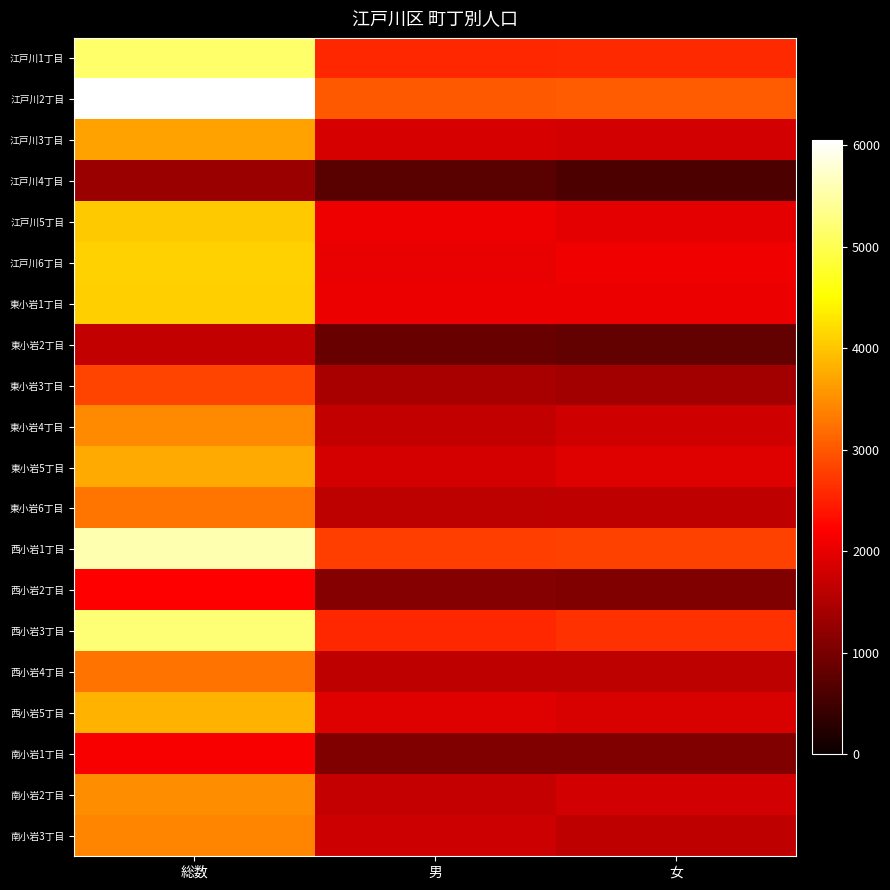

Reading left to right, transcribe all the data shown in this chart.

江戸川1丁目: 総数=5156	男=2560	女=2596
江戸川2丁目: 総数=6055	男=3004	女=3051
江戸川3丁目: 総数=3673	男=1858	女=1815
江戸川4丁目: 総数=1317	男=712	女=605
江戸川5丁目: 総数=4038	男=2058	女=1980
江戸川6丁目: 総数=4111	男=2014	女=2097
東小岩1丁目: 総数=4084	男=2042	女=2042
東小岩2丁目: 総数=1671	男=852	女=819
東小岩3丁目: 総数=2817	男=1425	女=1392
東小岩4丁目: 総数=3455	男=1672	女=1783
東小岩5丁目: 総数=3757	男=1836	女=1921
東小岩6丁目: 総数=3281	男=1630	女=1651
西小岩1丁目: 総数=5580	男=2788	女=2792
西小岩2丁目: 総数=2207	男=1128	女=1079
西小岩3丁目: 総数=5223	男=2556	女=2667
西小岩4丁目: 総数=3263	男=1643	女=1620
西小岩5丁目: 総数=3810	男=1934	女=1876
南小岩1丁目: 総数=2166	男=1086	女=1080
南小岩2丁目: 総数=3493	男=1687	女=1806
南小岩3丁目: 総数=3424	男=1770	女=1654